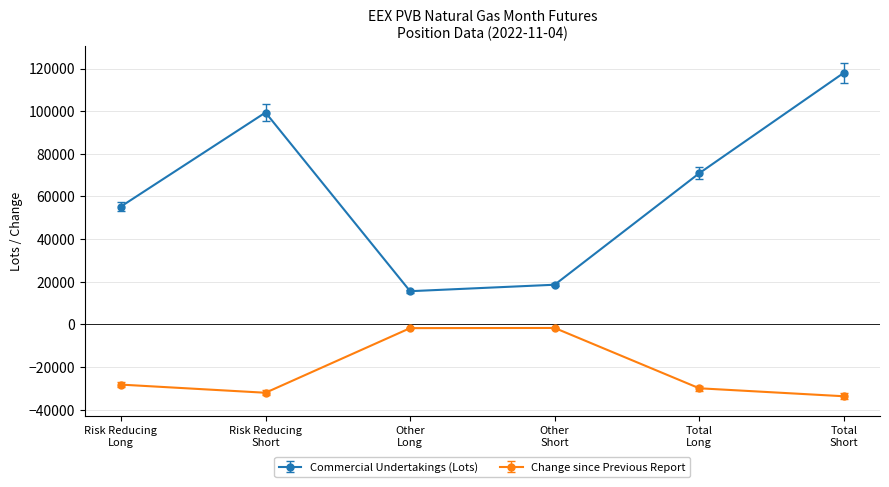

Which series has the widest spread of values?

Commercial Undertakings (Lots)